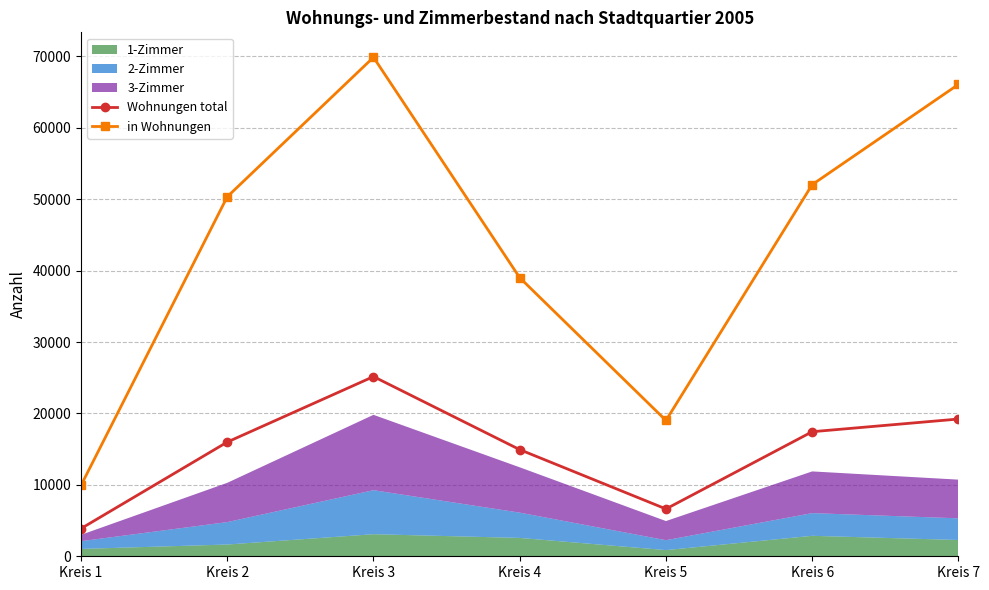

Which label corresponds to the smallest value in the chart?

Kreis 1